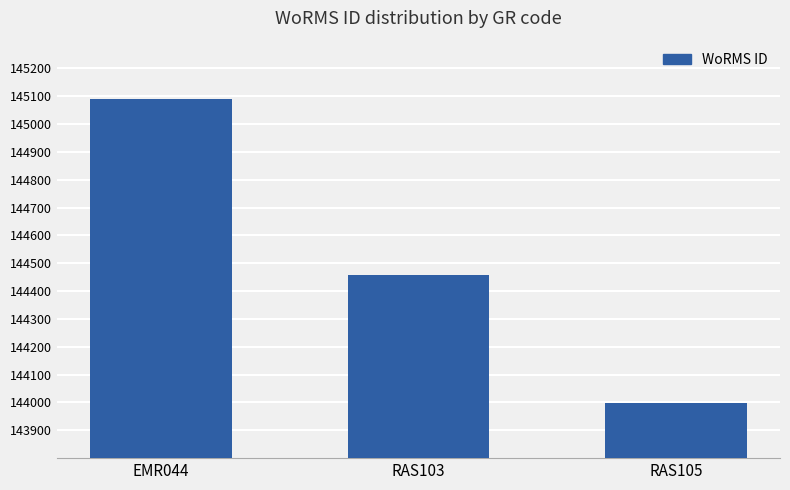

Which label corresponds to the largest value in the chart?

EMR044